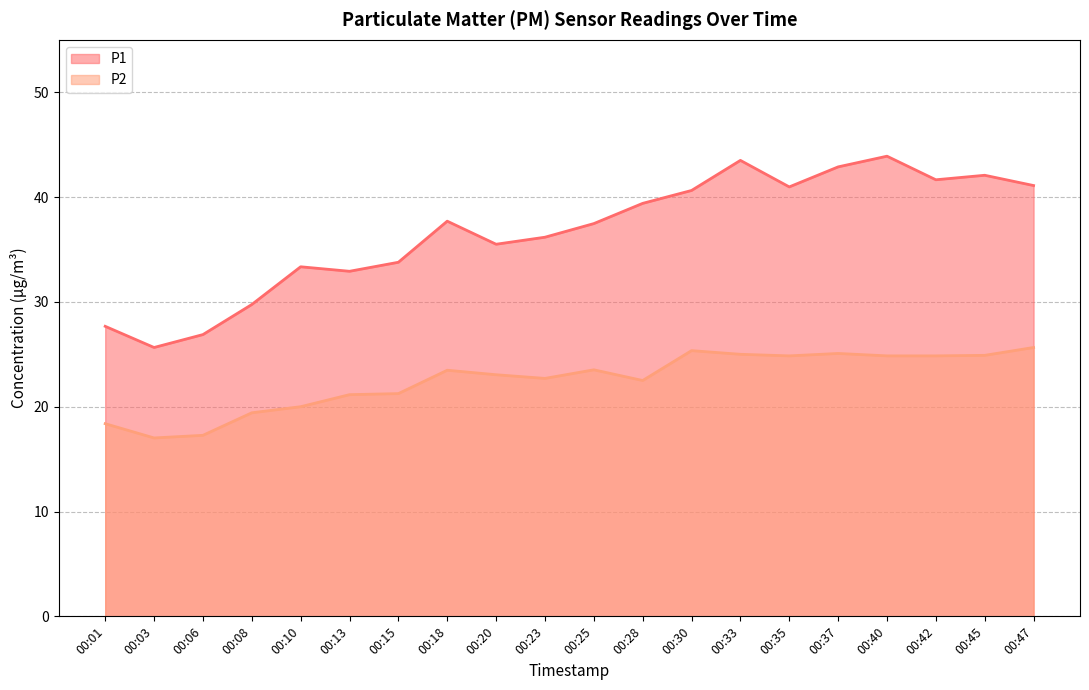

Which series has the largest total across all categories?

P1